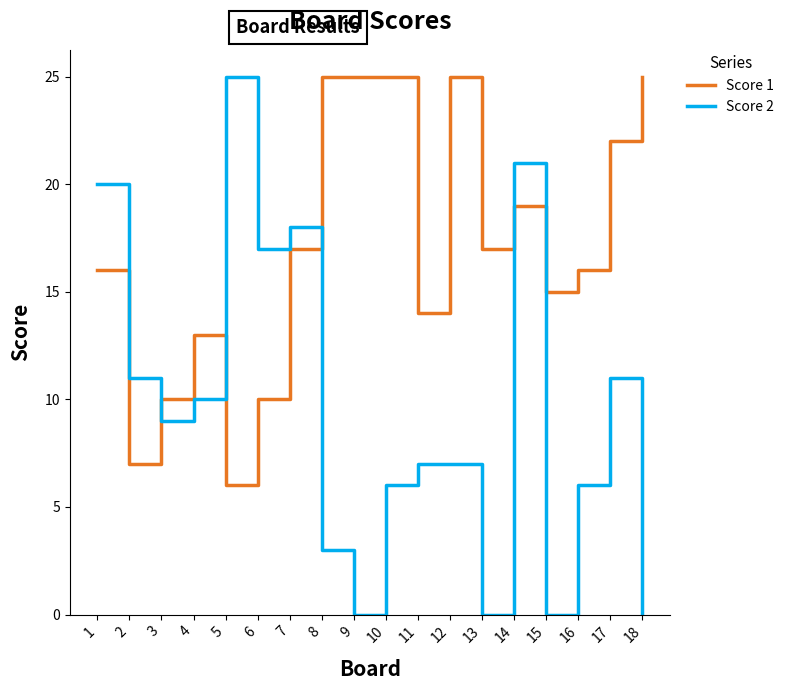

Between 9 and 11, which series saw the biggest shift?

Score 1